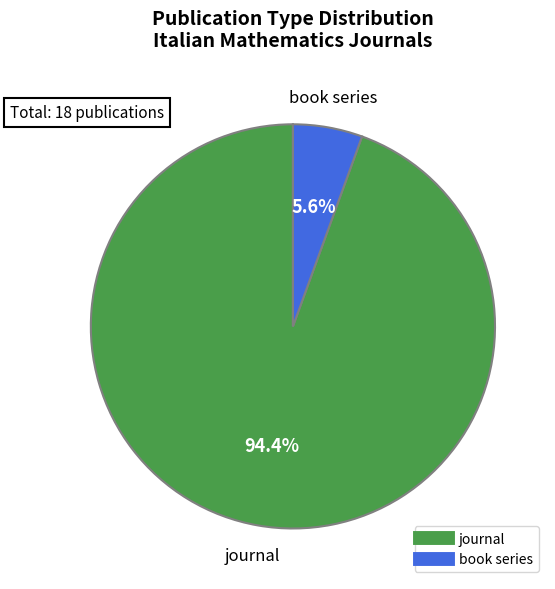

To the nearest percent, what percentage of the pie is journal?

94%